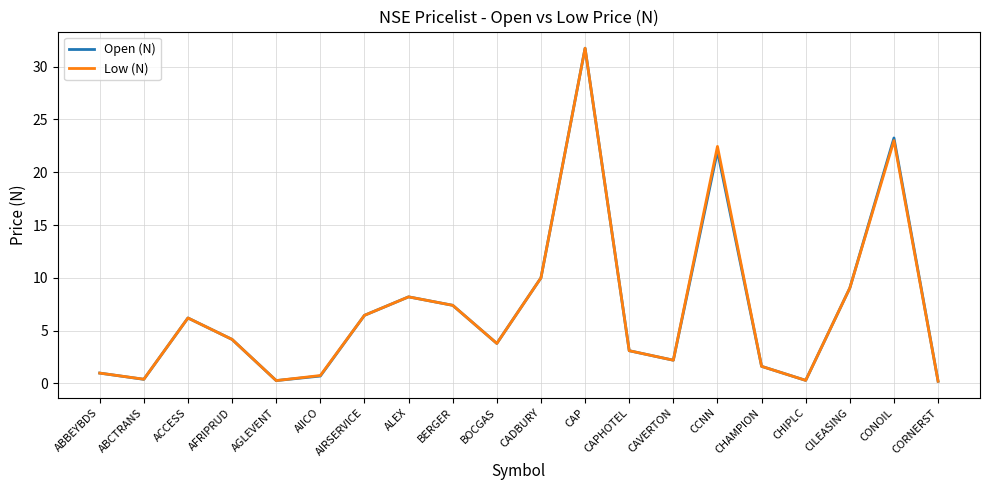

Is this an area chart (filled region under the line)?

No